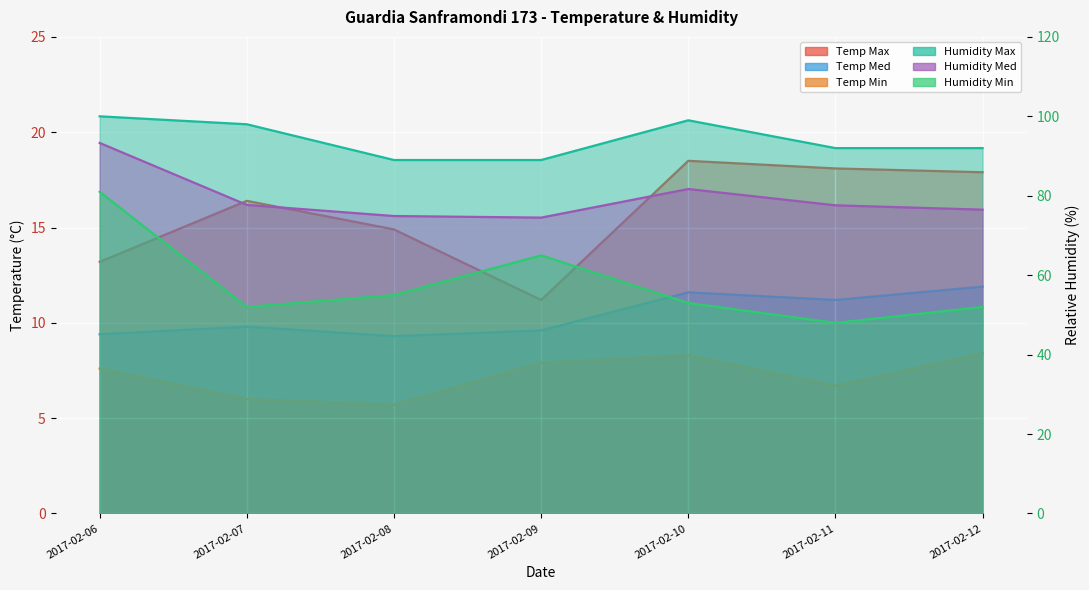

At which category is the sum across all series the highest?

2017-02-06